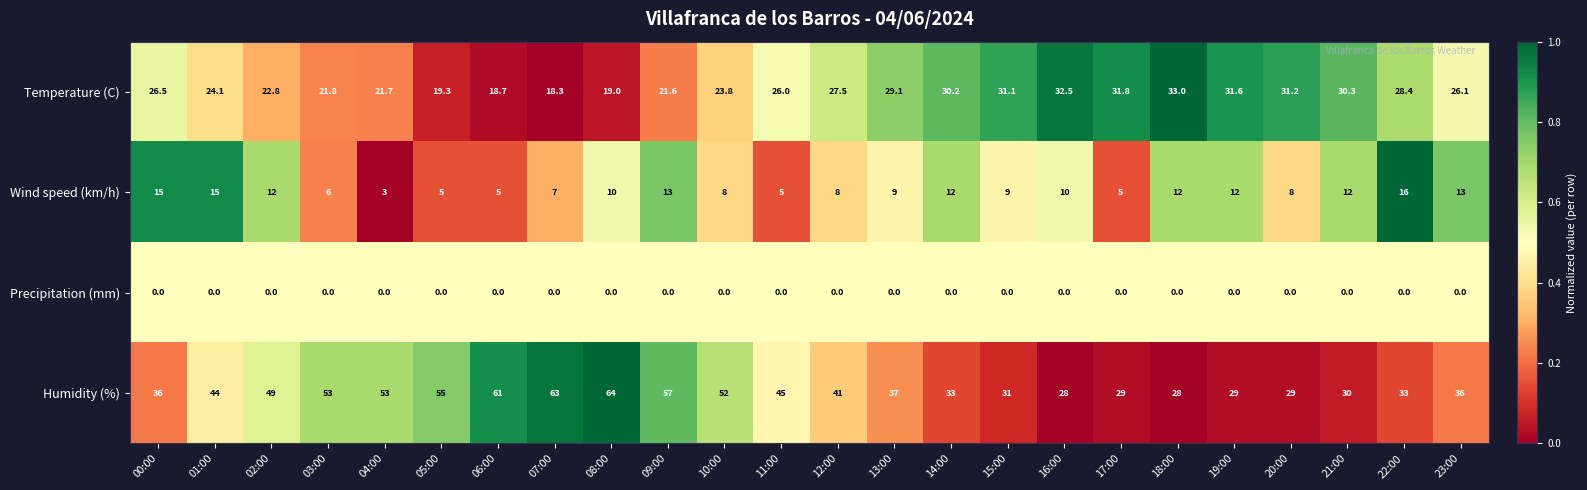

What is the difference between the highest and lowest values at 11:00?

45.0